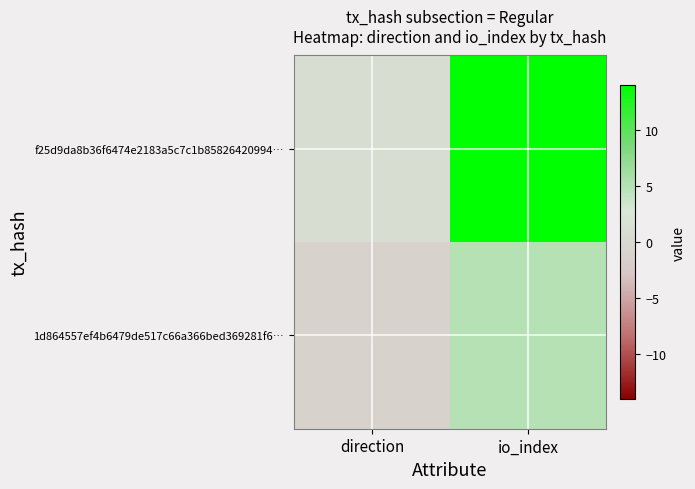

Reading left to right, transcribe all the data shown in this chart.

1d864557ef4b6479de517c66a366bed369281f6…: direction=-1	io_index=5
f25d9da8b36f6474e2183a5c7c1b85826420994…: direction=1	io_index=14